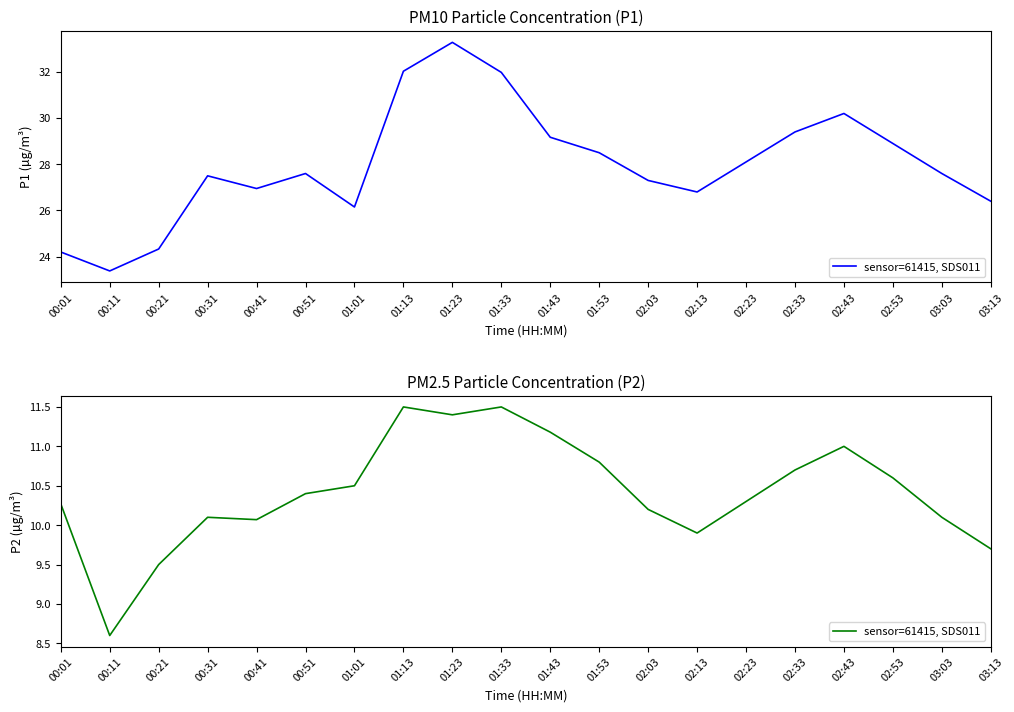

Does the chart display data point markers on the line(s)?

No